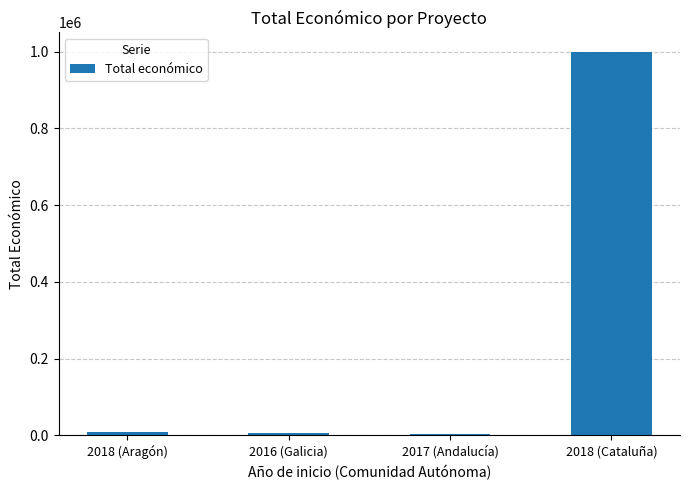

What position from the left is 2016 (Galicia)?

2